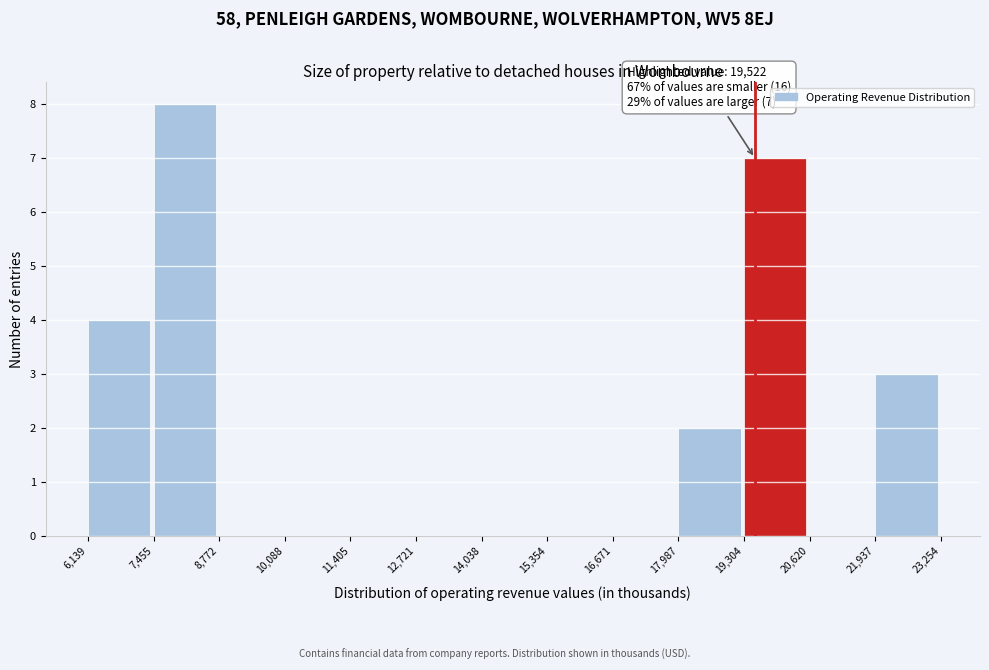

Which range on the x-axis has the tallest bar?

7,455 to 8,772